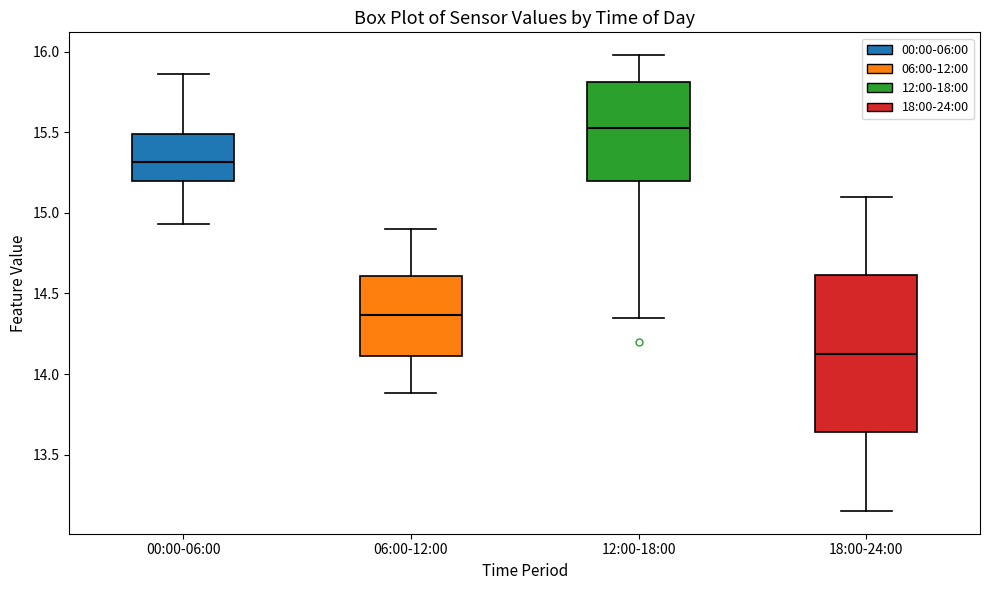

Where is the upper edge of the box for 18:00-24:00 on the y-axis? The values are not printed on the chart, so give them approximately, as read against the axis.

14.60